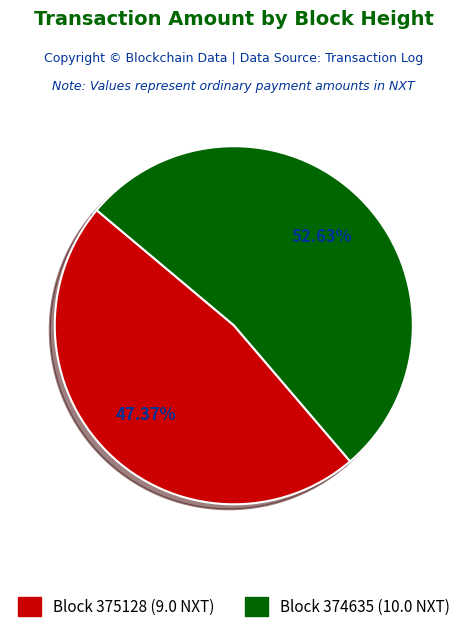

What is the smallest slice in the pie chart?

Block 375128 (9.0 NXT)